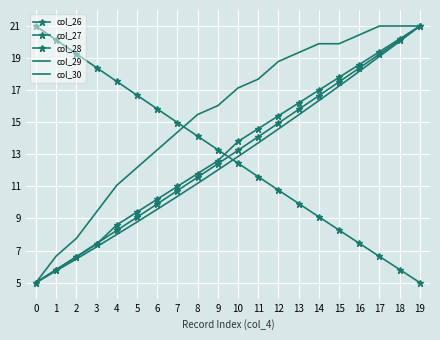

What is the difference between the highest and lowest values at 18?

15.2